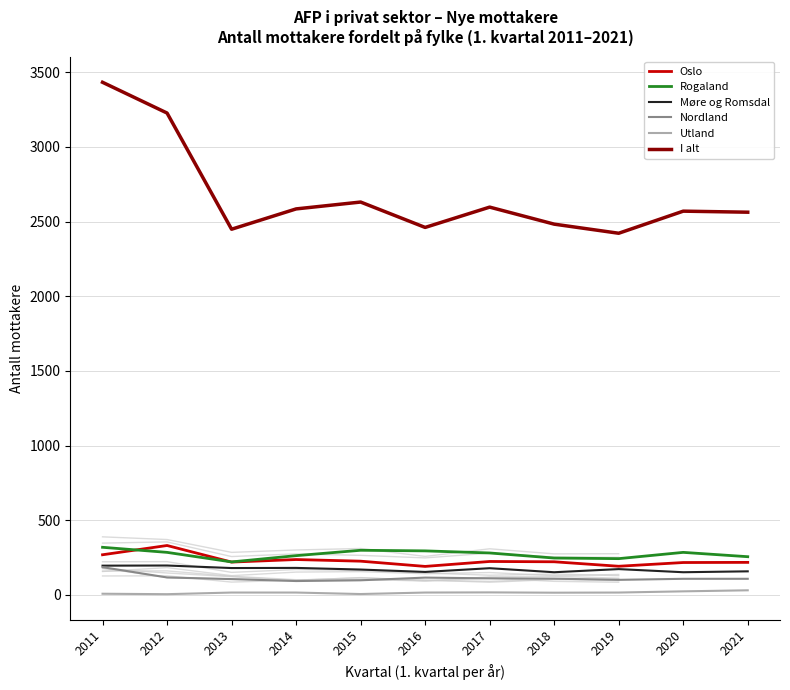

Is this an area chart (filled region under the line)?

No